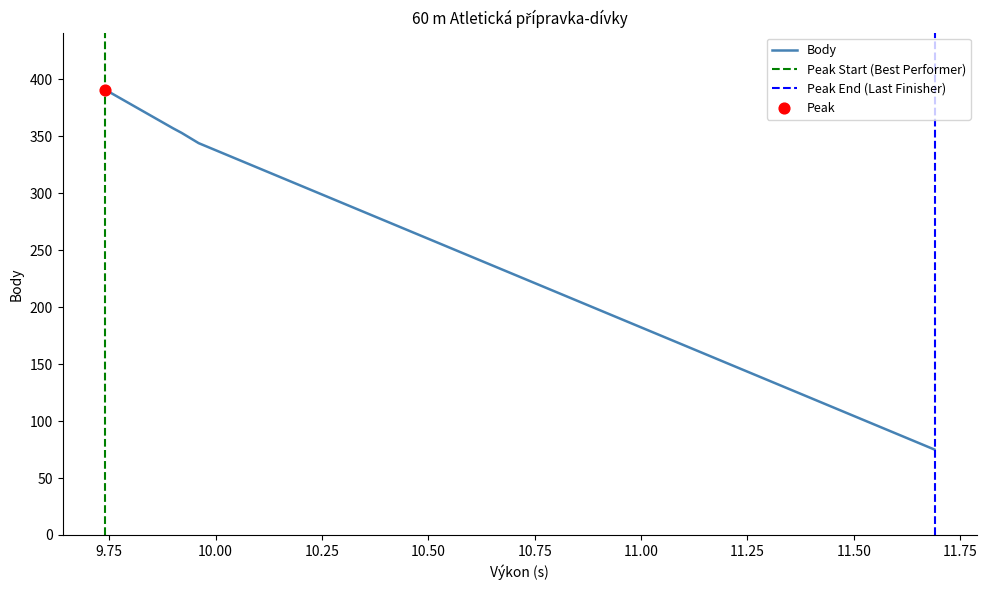

What is the change in value from Besperátová Flora to Pecháčková Tereza?

-47